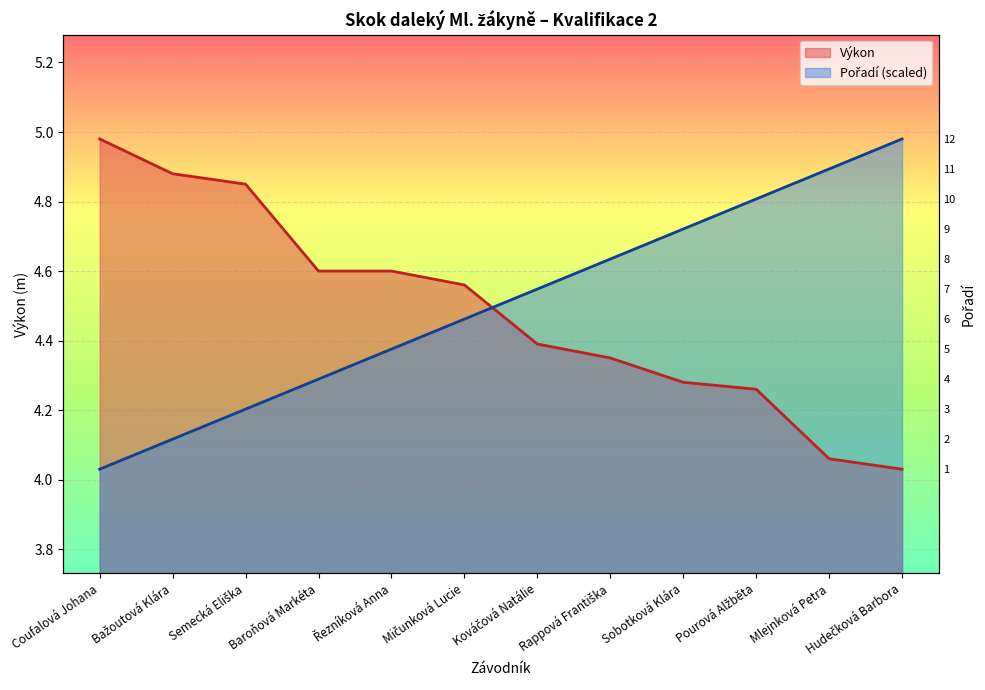

How many intersections are there between Výkon and Pořadí?

1